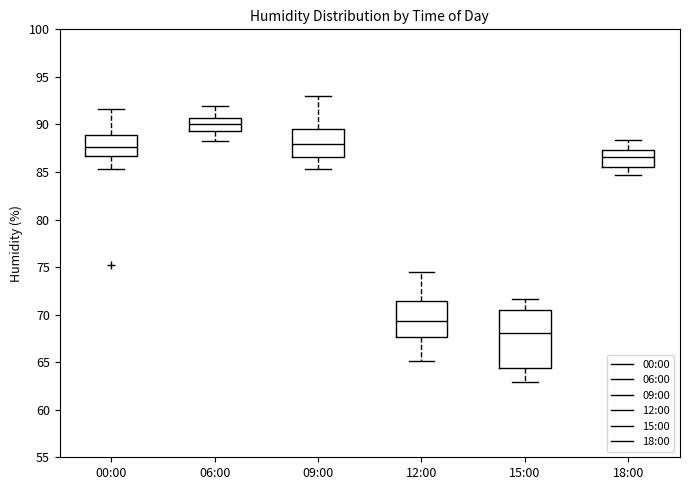

Reading left to right, transcribe this box plot: for each box, give where its median line is, the range the box spans, and where its two whiskers end, as read against the y-axis. The values are not printed on the chart, so give them approximately, as read against the axis.

00:00: median 87.5, box 86.5 to 89.0, whiskers 85.5 to 91.5
06:00: median 90.0, box 89.5 to 90.5, whiskers 88.5 to 92.0
09:00: median 88.0, box 86.5 to 89.5, whiskers 85.5 to 93.0
12:00: median 69.5, box 67.5 to 71.5, whiskers 65.0 to 74.5
15:00: median 68.0, box 64.5 to 70.5, whiskers 63.0 to 71.5
18:00: median 86.5, box 85.5 to 87.5, whiskers 84.5 to 88.5